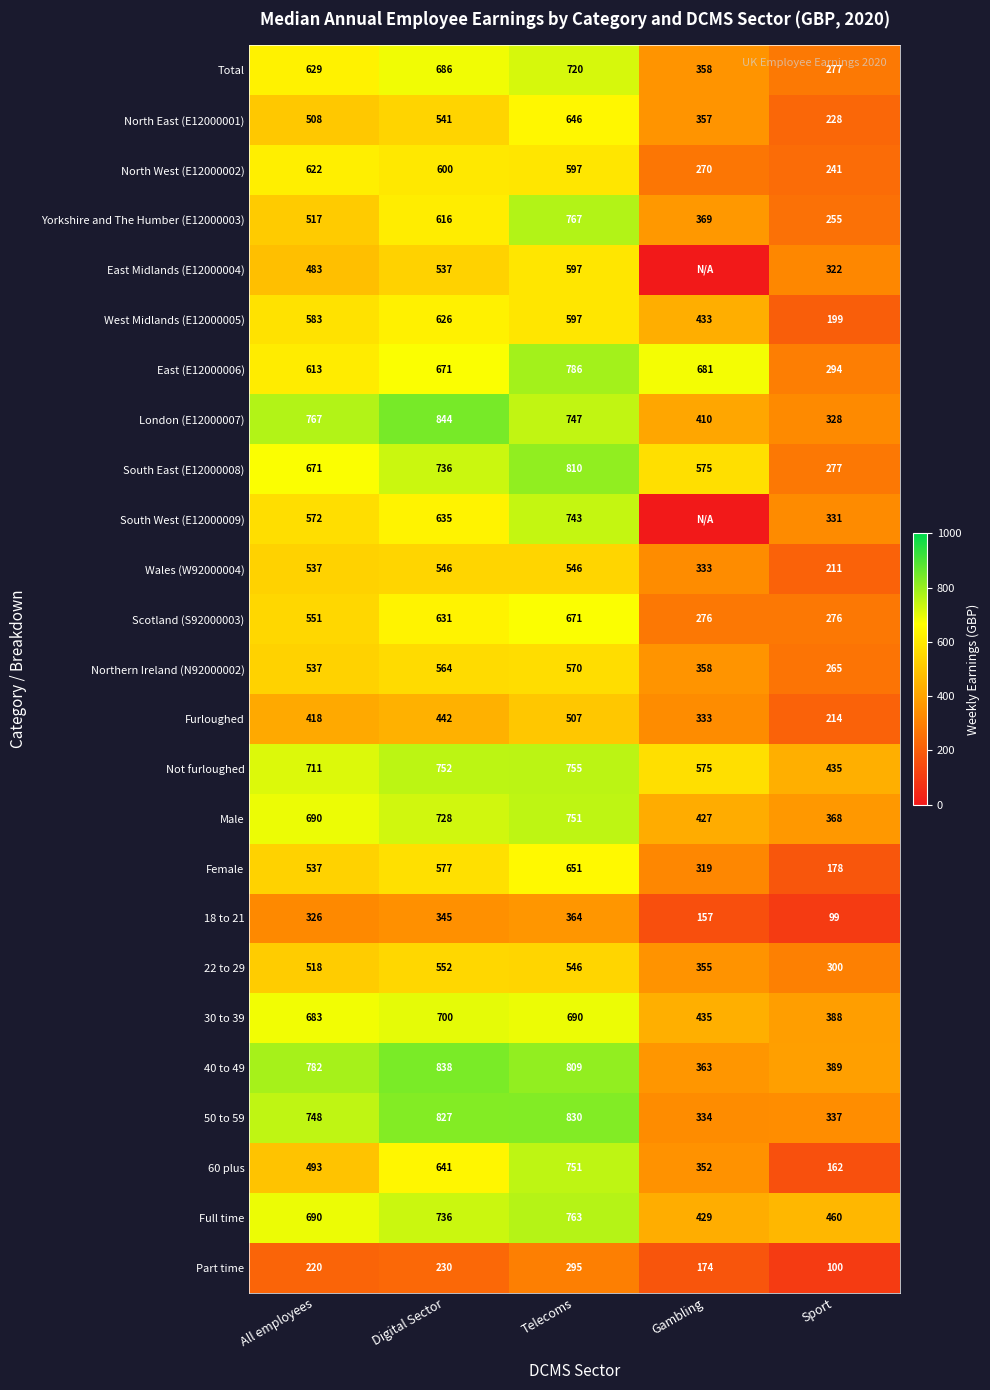

How many South East (E12000008) values are between 575 and 736?

3